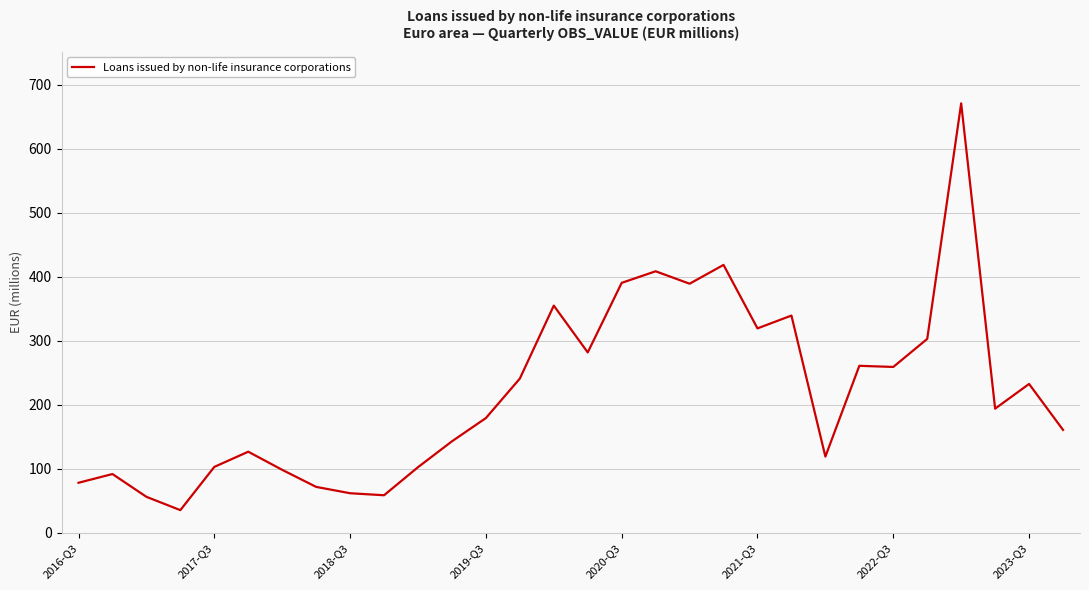

What is the difference between the maximum and minimum values?

635.4